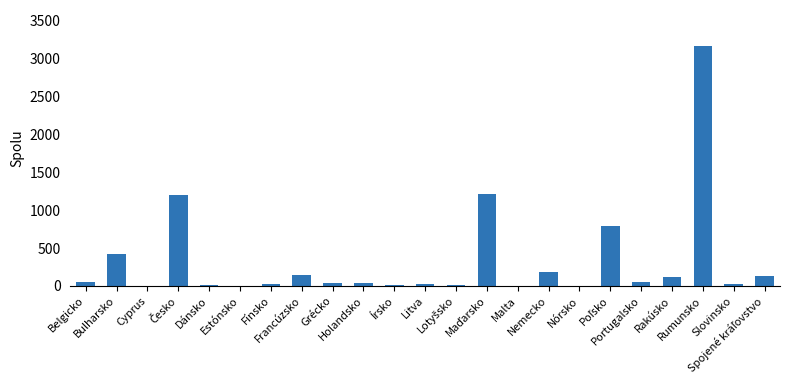

What is the greatest value displayed?

3162